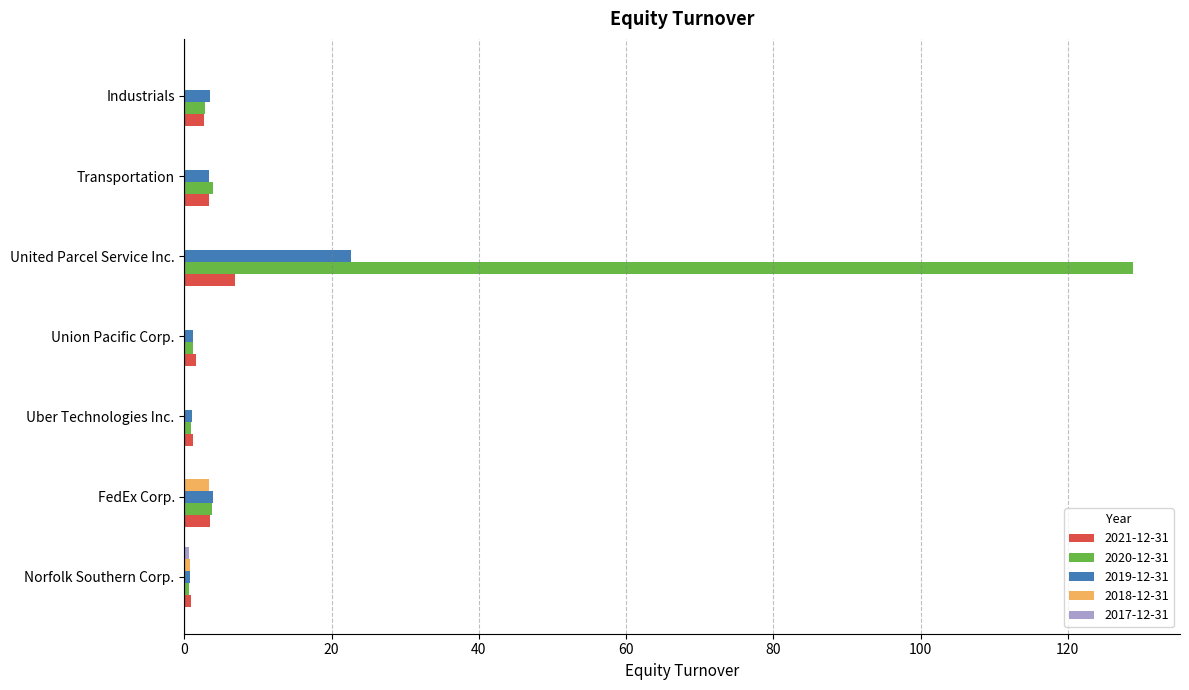

What is the sum of the 2020-12-31 values at Transportation and Uber Technologies Inc.?

4.7